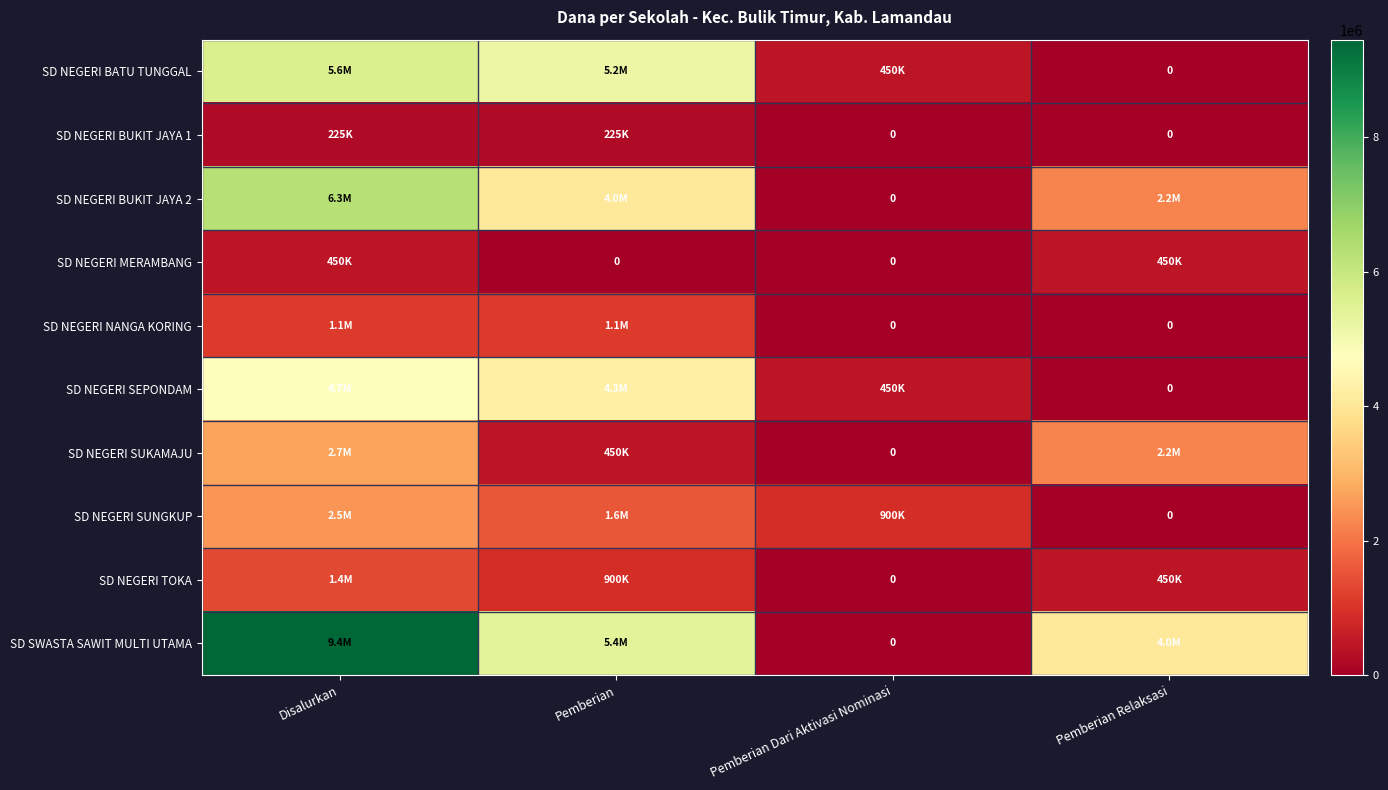

The SD NEGERI MERAMBANG series shows 705384 at Pemberian Relaksasi. True or false?

False